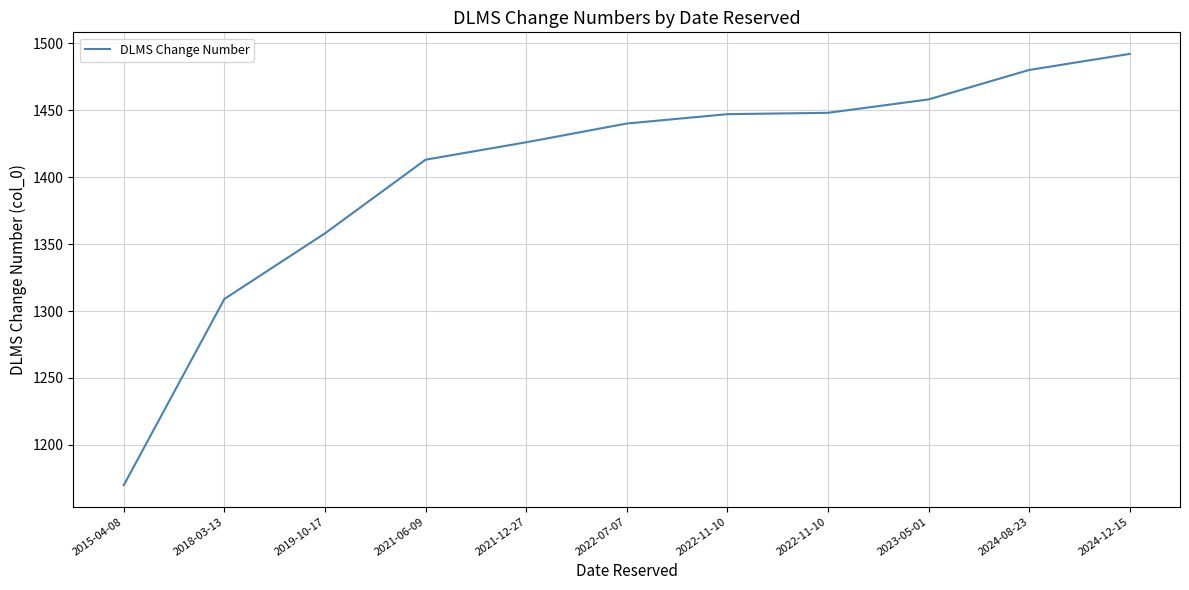

How many lines are shown in the chart?

1